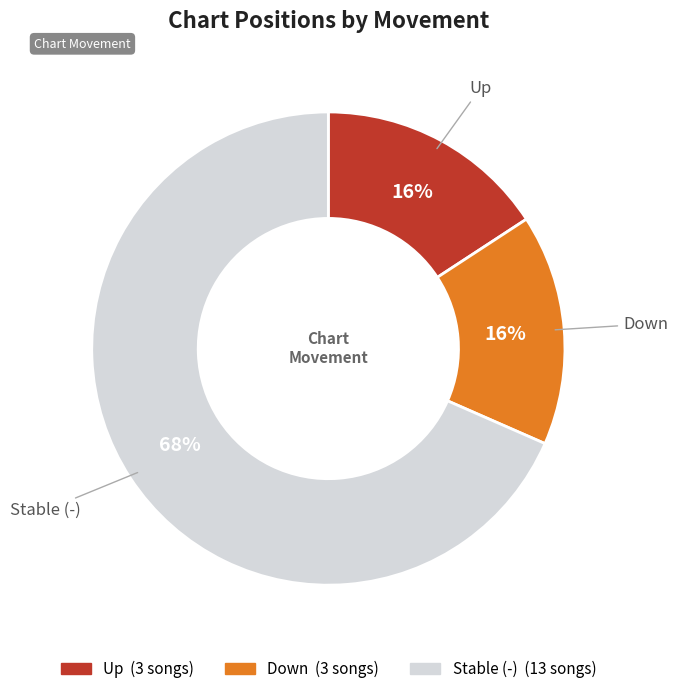

Which category has the biggest portion of the pie?

Stable (-)